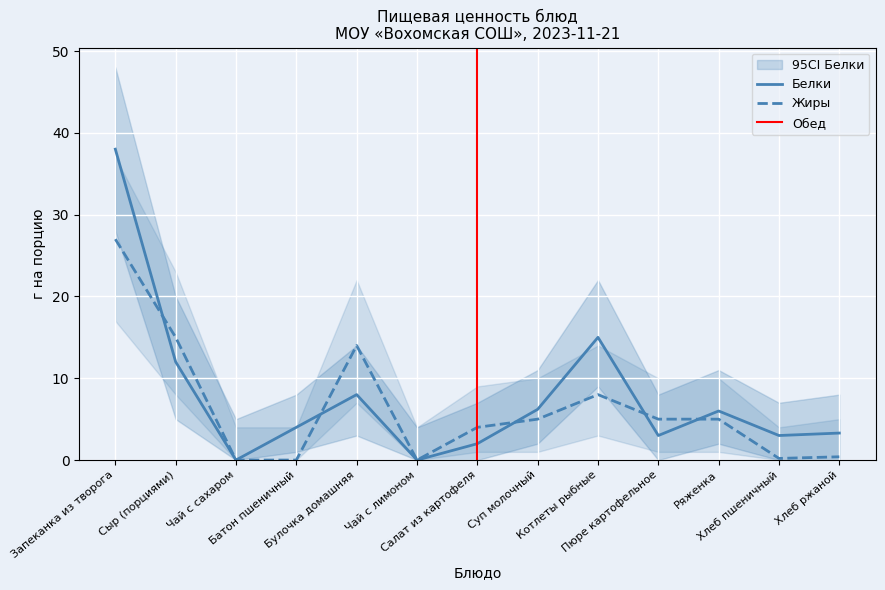

Reading left to right, transcribe all the data shown in this chart.

Белки: Запеканка из творога=38.0	Сыр (порциями)=12.0	Чай с сахаром=0.0	Батон пшеничный=4.0	Булочка домашняя=8.0	Чай с лимоном=0.0	Салат из картофеля=2.0	Суп молочный=6.2	Котлеты рыбные=15.0	Пюре картофельное=3.0	Ряженка=6.0	Хлеб пшеничный=3.0	Хлеб ржаной=3.3
Жиры: Запеканка из творога=27.0	Сыр (порциями)=15.0	Чай с сахаром=0.0	Батон пшеничный=0.0	Булочка домашняя=14.0	Чай с лимоном=0.0	Салат из картофеля=4.0	Суп молочный=5.0	Котлеты рыбные=8.0	Пюре картофельное=5.0	Ряженка=5.0	Хлеб пшеничный=0.2	Хлеб ржаной=0.4